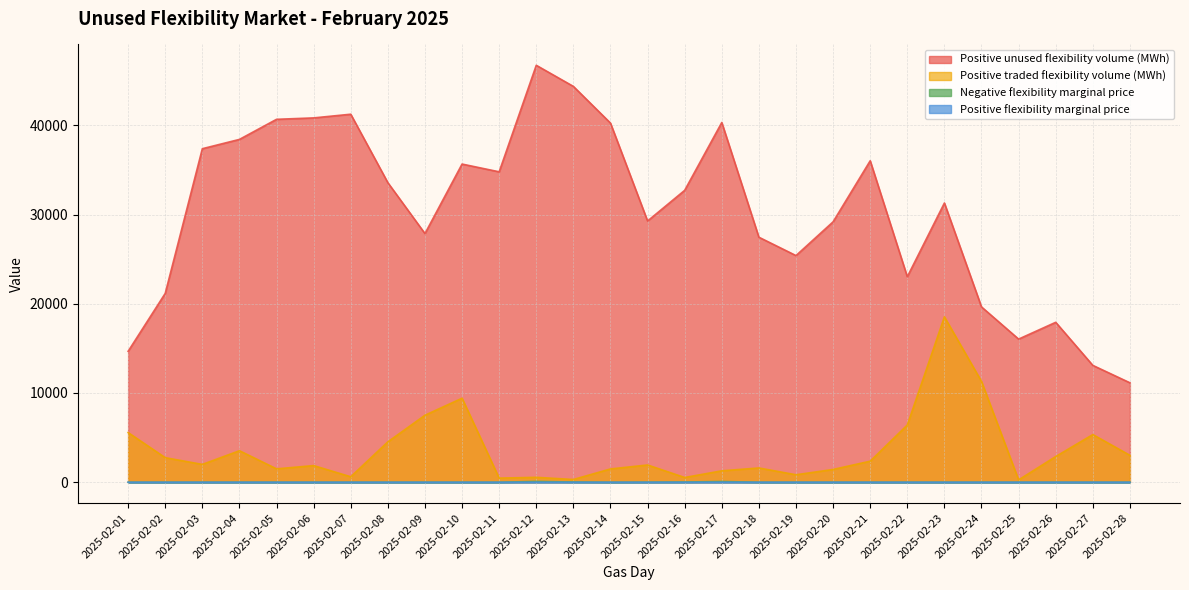

What is the maximum value shown in the chart?

46724.6